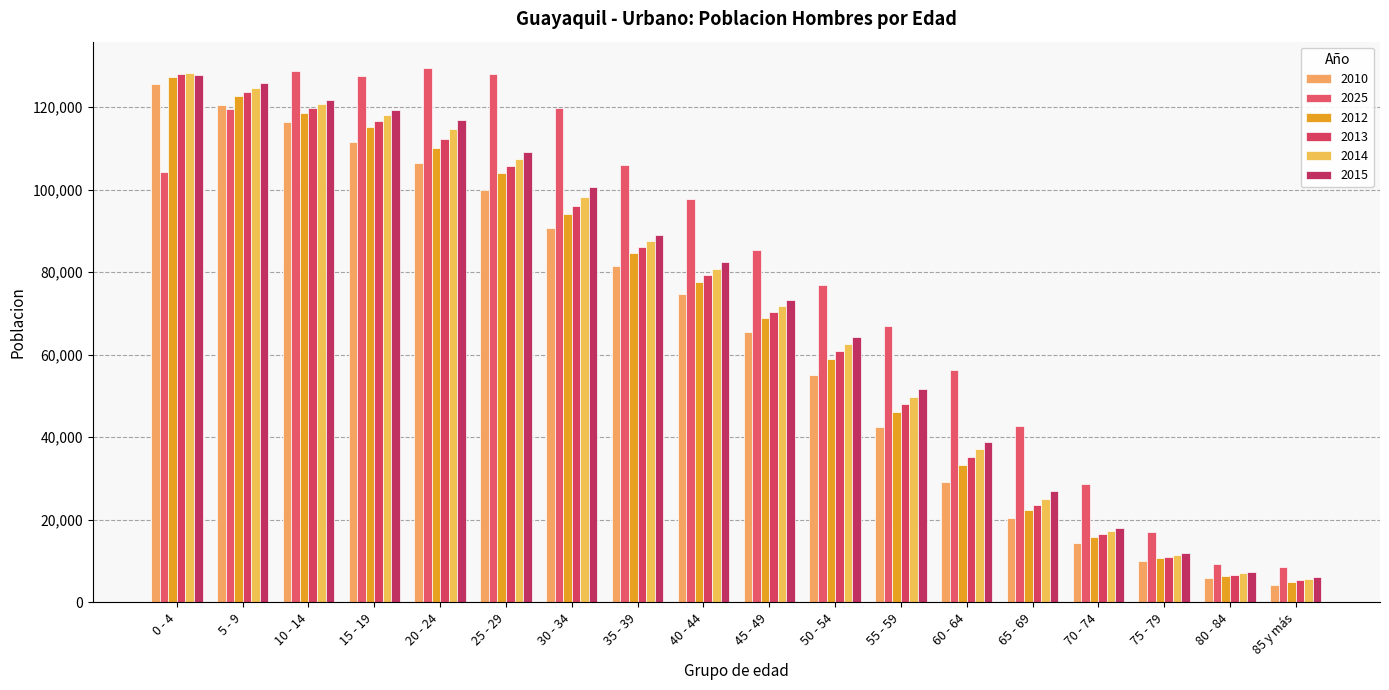

Reading left to right, extract all data points from this chart.

2010: 0 - 4=125572	5 - 9=120459	10 - 14=116342	15 - 19=111596	20 - 24=106511	25 - 29=99835	30 - 34=90578	35 - 39=81440	40 - 44=74600	45 - 49=65446	50 - 54=54983	55 - 59=42371	60 - 64=29117	65 - 69=20358	70 - 74=14472	75 - 79=9878	80 - 84=5829	85 y más=4101
2025: 0 - 4=104327	5 - 9=119625	10 - 14=128770	15 - 19=127445	20 - 24=129373	25 - 29=128048	30 - 34=119728	35 - 39=105957	40 - 44=97831	45 - 49=85443	50 - 54=76862	55 - 59=66980	60 - 64=56211	65 - 69=42792	70 - 74=28582	75 - 79=16912	80 - 84=9264	85 y más=8609
2012: 0 - 4=127306	5 - 9=122665	10 - 14=118626	15 - 19=115176	20 - 24=110186	25 - 29=104072	30 - 34=93966	35 - 39=84549	40 - 44=77688	45 - 49=68793	50 - 54=58966	55 - 59=46101	60 - 64=33274	65 - 69=22253	70 - 74=15749	75 - 79=10678	80 - 84=6426	85 y más=4901
2013: 0 - 4=127981	5 - 9=123724	10 - 14=119721	15 - 19=116709	20 - 24=112349	25 - 29=105830	30 - 34=95968	35 - 39=86088	40 - 44=79220	45 - 49=70339	50 - 54=60800	55 - 59=47956	60 - 64=35303	65 - 69=23514	70 - 74=16461	75 - 79=11073	80 - 84=6720	85 y más=5310
2014: 0 - 4=128243	5 - 9=124733	10 - 14=120793	15 - 19=118088	20 - 24=114660	25 - 29=107458	30 - 34=98227	35 - 39=87540	40 - 44=80773	45 - 49=71807	50 - 54=62529	55 - 59=49836	60 - 64=37120	65 - 69=25126	70 - 74=17180	75 - 79=11490	80 - 84=7001	85 y más=5734
2015: 0 - 4=127873	5 - 9=125783	10 - 14=121822	15 - 19=119322	20 - 24=116921	25 - 29=109157	30 - 34=100611	35 - 39=89005	40 - 44=82346	45 - 49=73218	50 - 54=64165	55 - 59=51727	60 - 64=38902	65 - 69=26897	70 - 74=17909	75 - 79=11936	80 - 84=7289	85 y más=6157